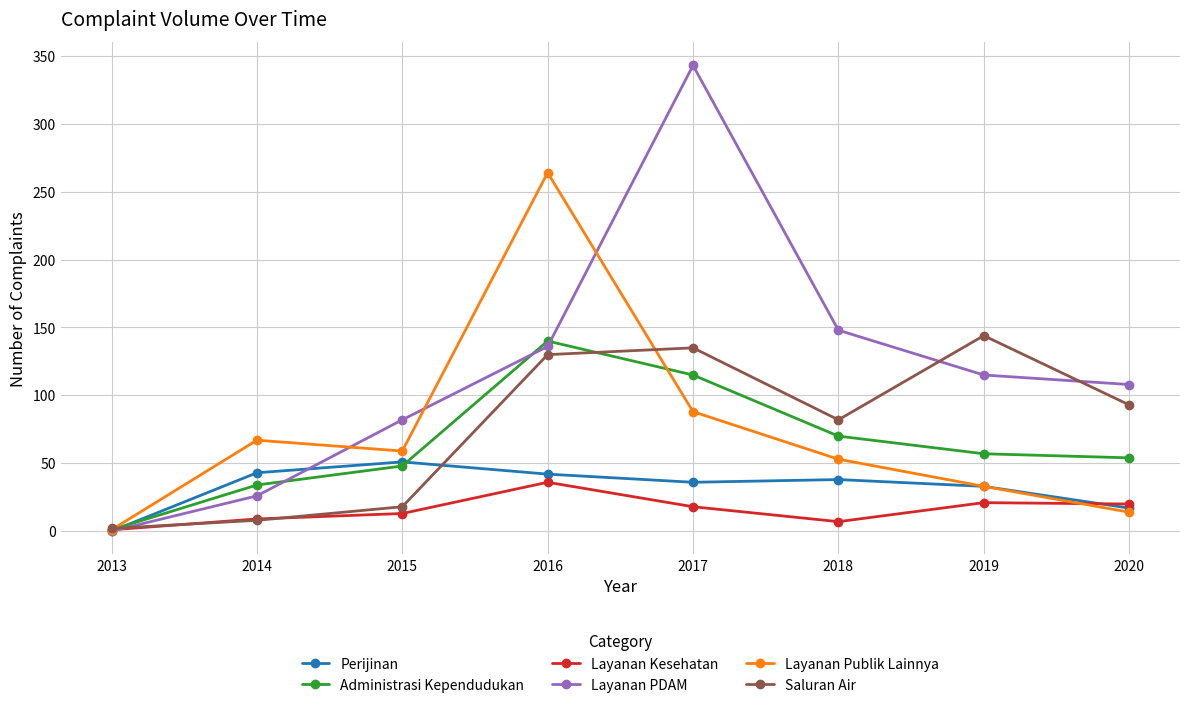

Where is Layanan Publik Lainnya nearest to the value 132?

2017